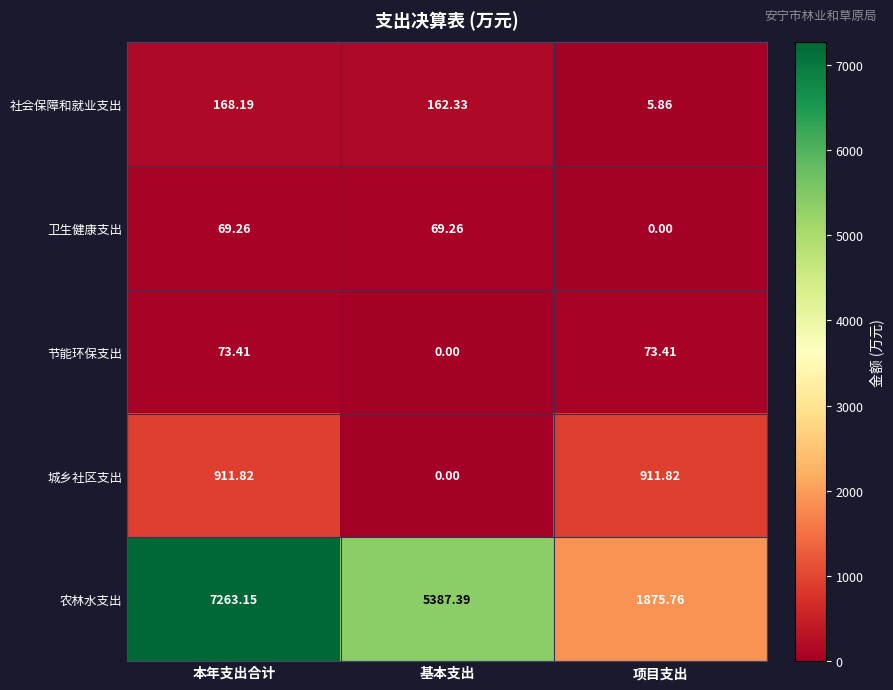

At which category is the sum across all series the highest?

本年支出合计